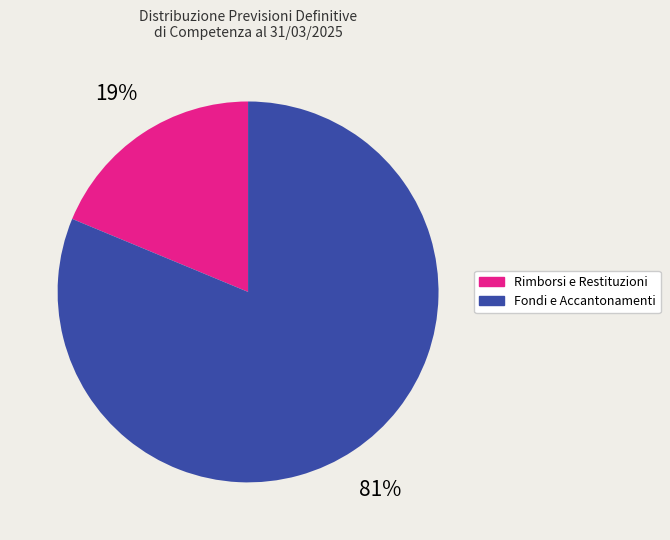

Is there any slice that represents more than half of the pie?

Yes